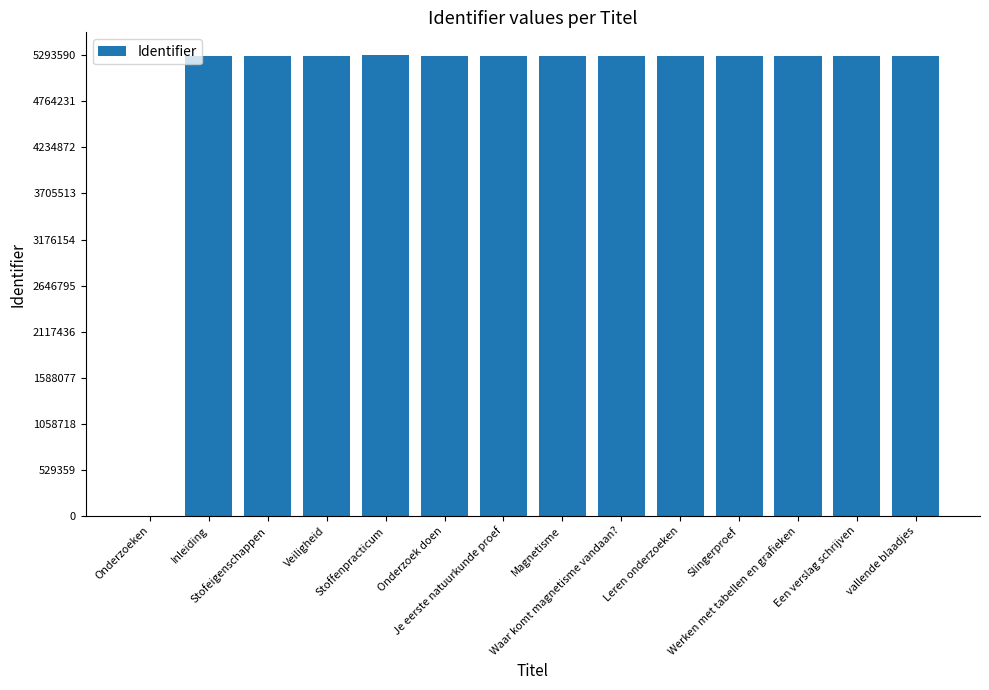

Are the bars horizontal?

No